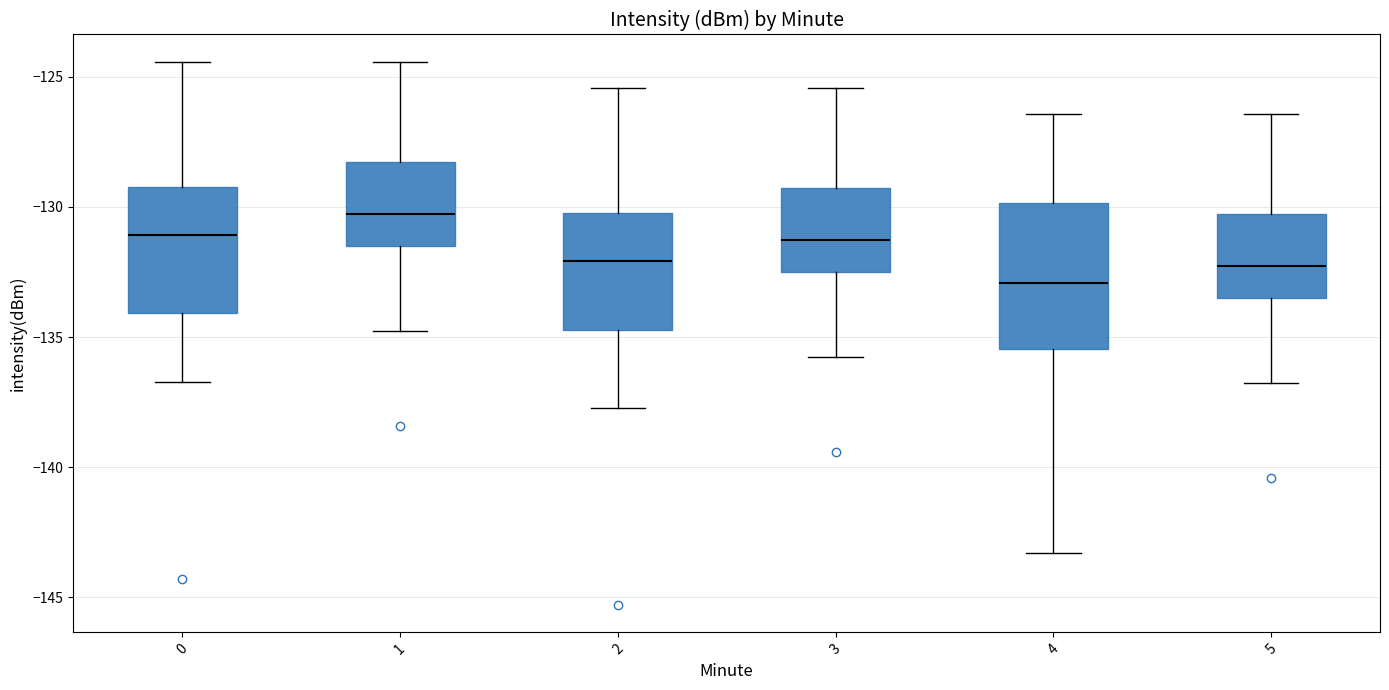

Reading left to right, transcribe this box plot: for each box, give where its median line is, the range the box spans, and where its two whiskers end, as read against the y-axis. The values are not printed on the chart, so give them approximately, as read against the axis.

0: median -131.0, box -134.0 to -129.0, whiskers -136.5 to -124.5
1: median -130.5, box -131.5 to -128.5, whiskers -135.0 to -124.5
2: median -132.0, box -134.5 to -130.0, whiskers -137.5 to -125.5
3: median -131.5, box -132.5 to -129.5, whiskers -136.0 to -125.5
4: median -133.0, box -135.5 to -130.0, whiskers -143.5 to -126.5
5: median -132.5, box -133.5 to -130.5, whiskers -137.0 to -126.5